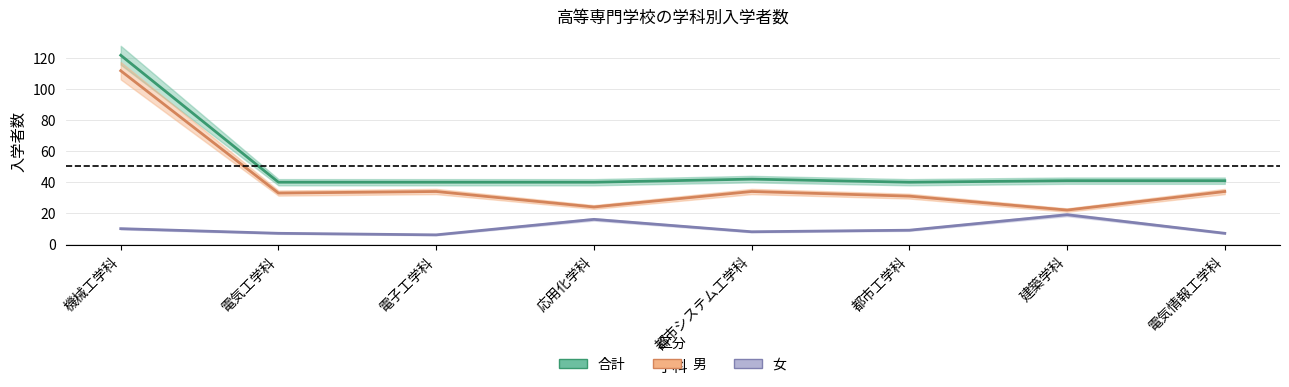

What is the value of the 男 point at the 1st from the left?

112